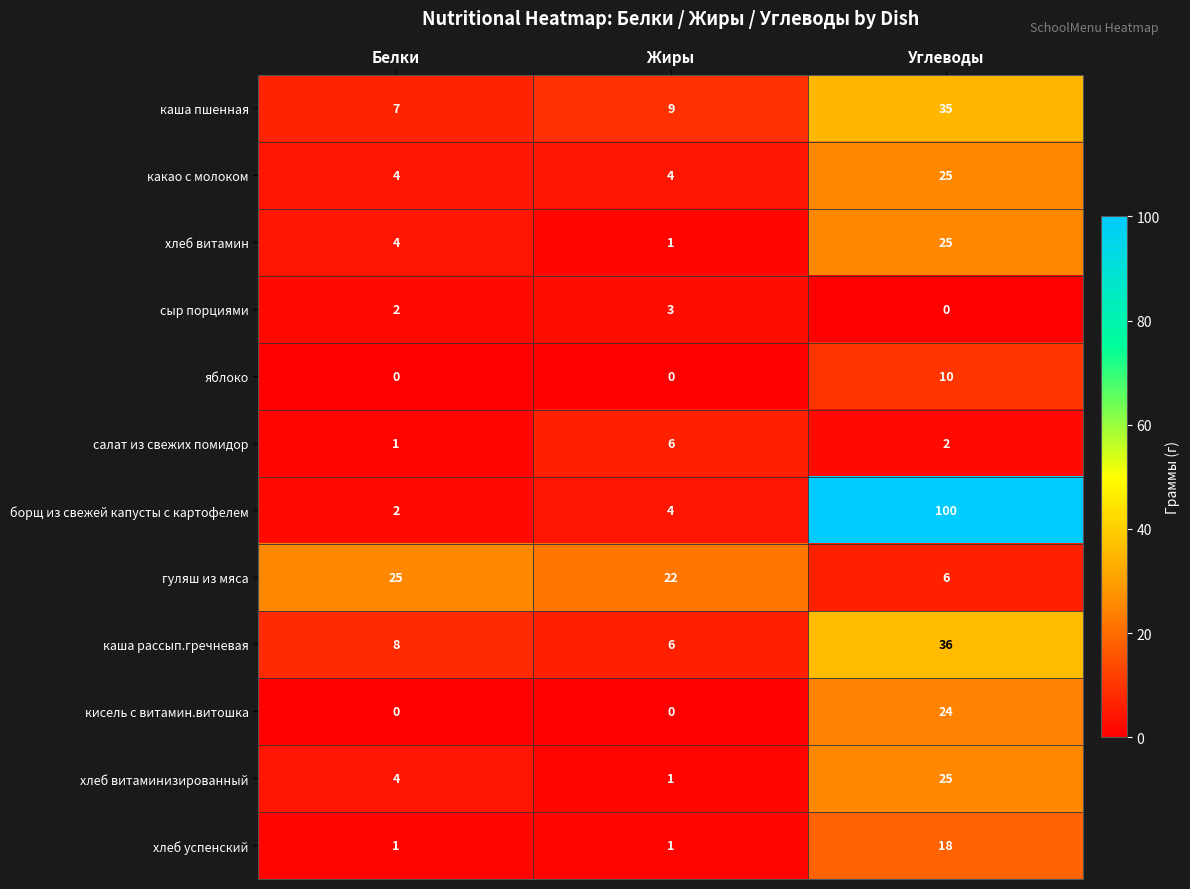

Rank the categories by гуляш из мяса value from highest to lowest.

Белки, Жиры, Углеводы